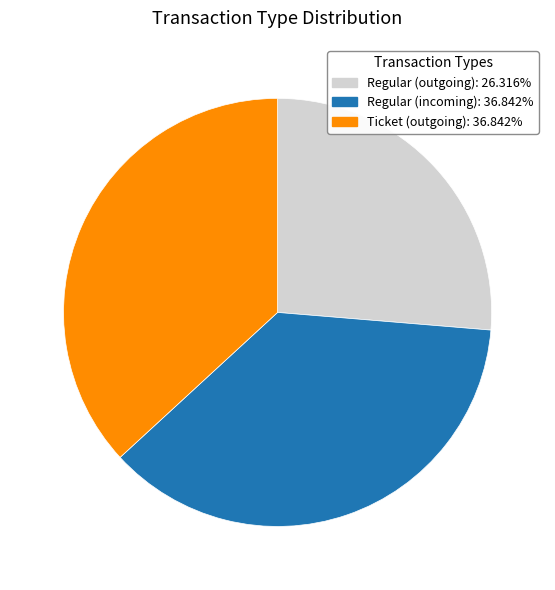

Is there any slice that represents more than half of the pie?

No